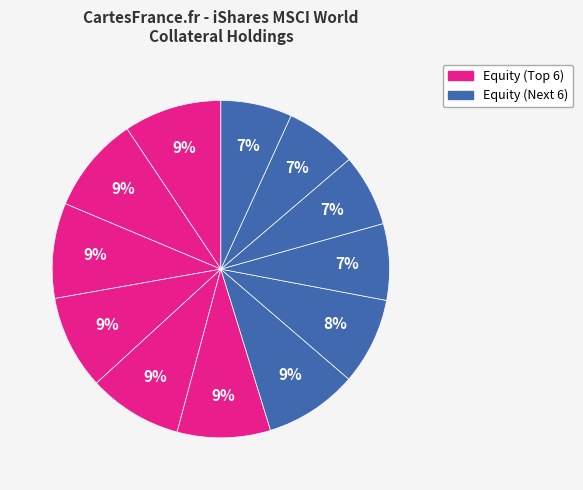

How many slices are in this pie chart?

12